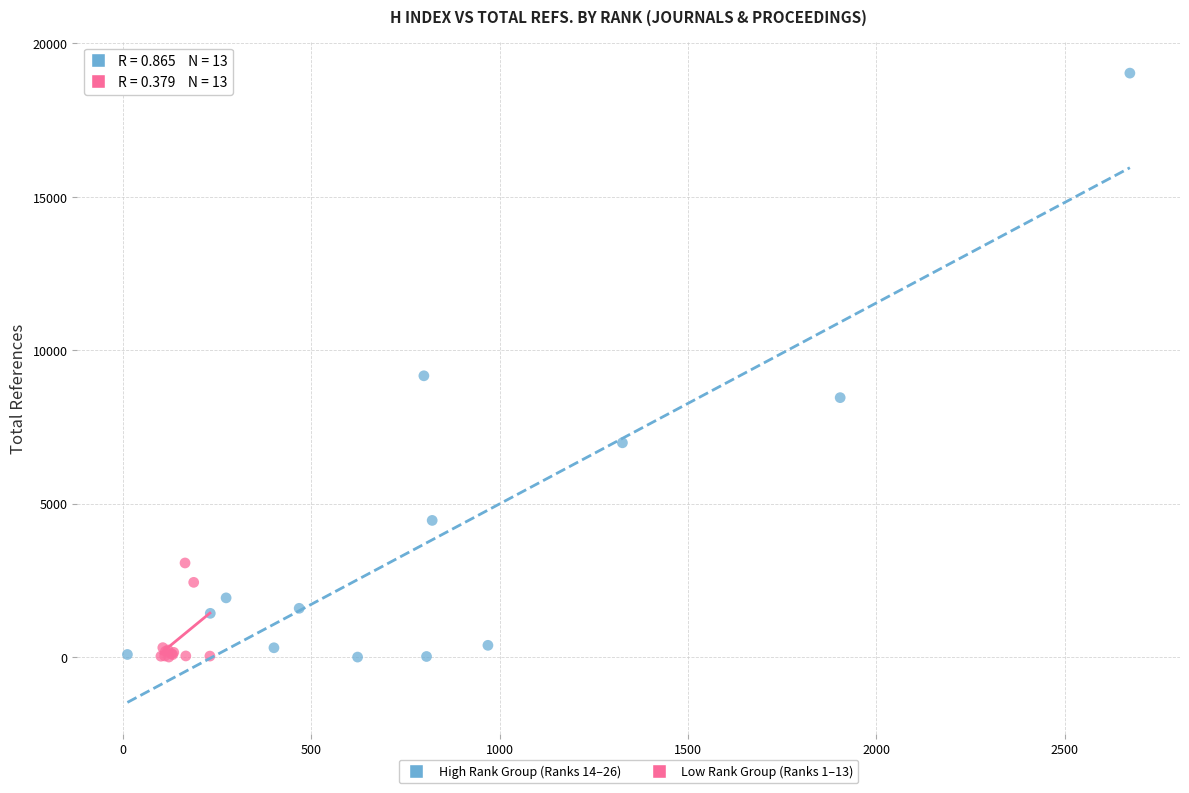

Which series reaches the maximum Y coordinate?

High Rank Group (Ranks 14–26)